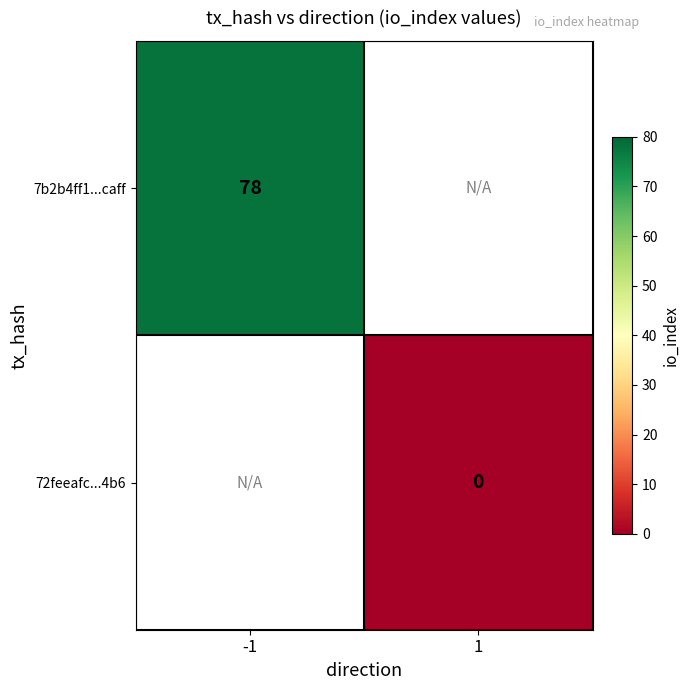

True or false: 7b2b4ff1...caff has a value of 106 at -1.

False